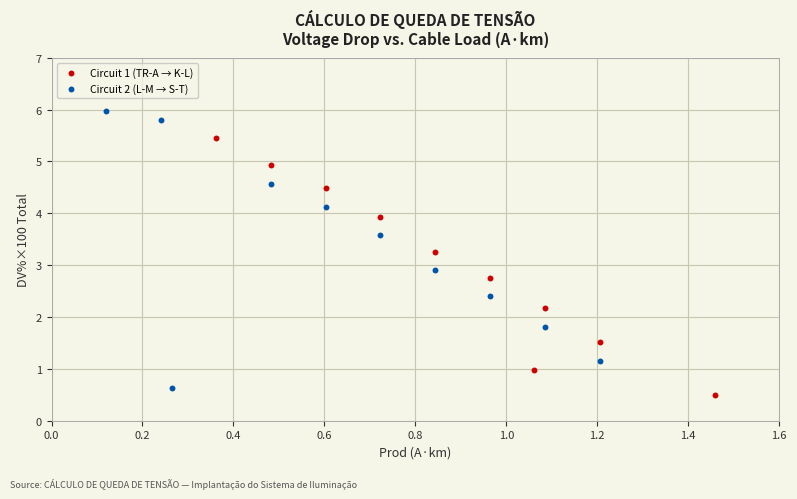

Which series has the widest spread of Y values?

Circuit 2 (L-M → S-T)